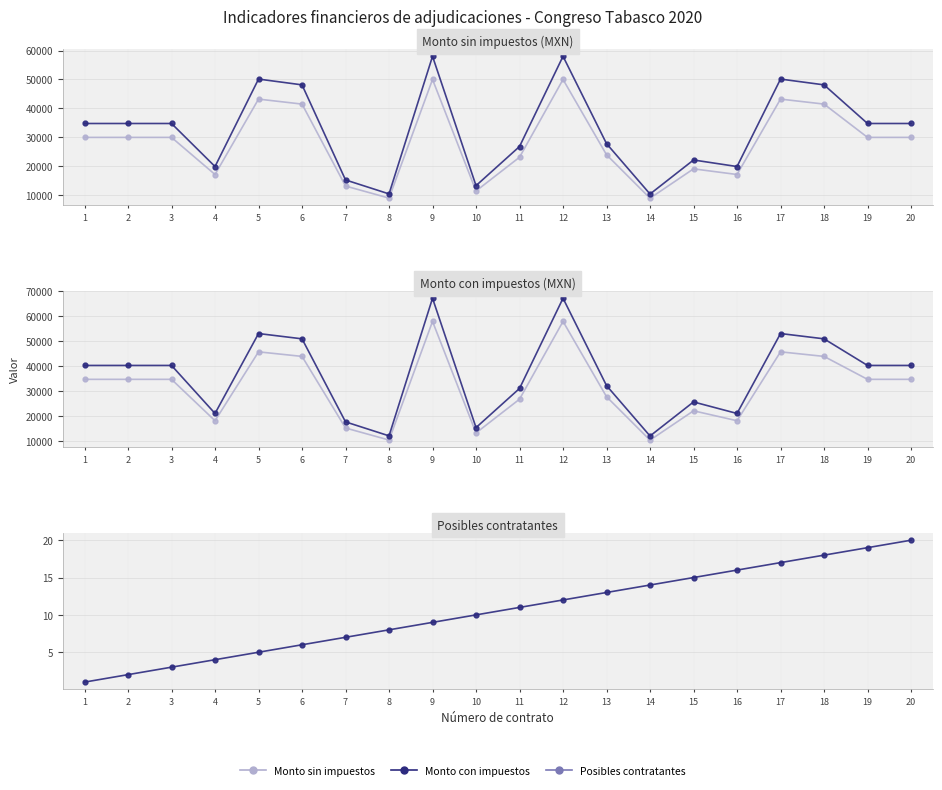

True or false: Posibles contratantes and Monto con impuestos cross at least once.

False